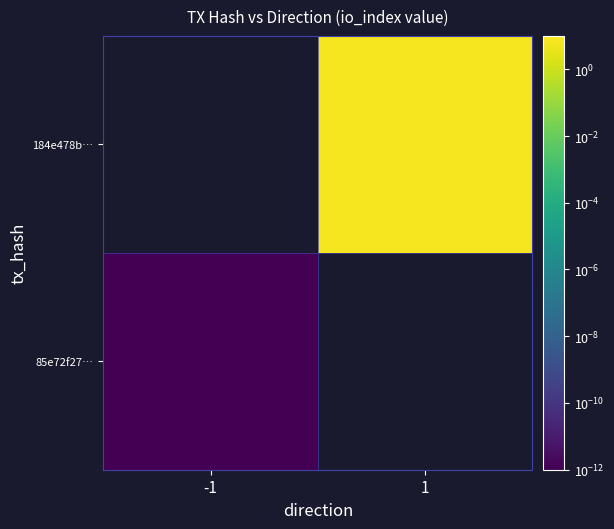

The value of 184e478b… at 1 is 10.4. True or false?

False